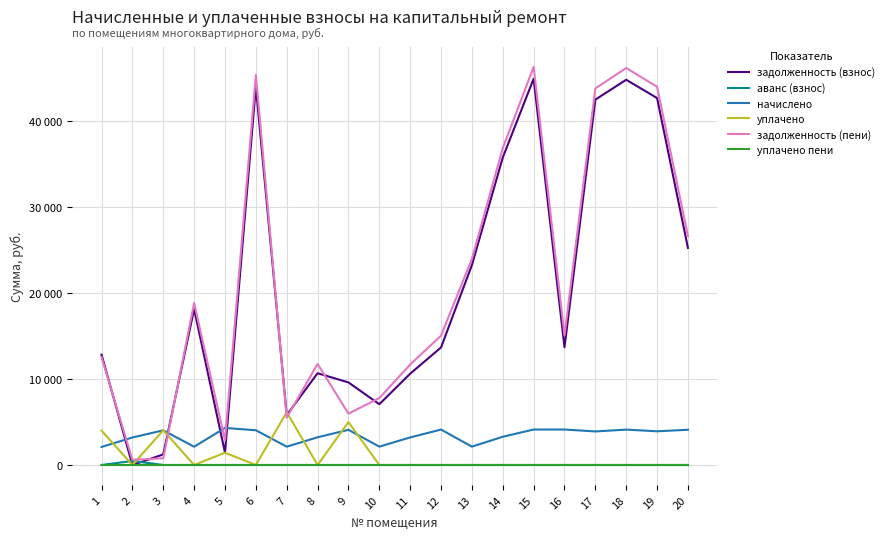

Reading left to right, extract all data points from this chart.

задолженность (взнос): 12844.2	0.0	1233.2	18148.0	1437.8	44048.2	5808.7	10681.3	9612.1	7074.3	10625.1	13684.2	23269.6	35785.4	44959.4	13707.5	42529.2	44837.9	42711.5	25267.5
аванс (взнос): 0.0	466.0	0.0	0.0	0.0	0.0	0.0	0.0	0.0	0.0	0.0	0.0	0.0	0.0	0.0	0.0	0.0	0.0	0.0	0.0
начислено: 2098.1	3202.9	4034.3	2126.0	4313.3	4045.5	2131.6	3225.2	4095.7	2137.1	3208.5	4123.6	2137.1	3286.6	4129.2	4129.2	3906.0	4118.0	3922.7	4101.3
уплачено: 4000.0	0.0	4044.8	0.0	1431.6	0.0	6150.7	0.0	5000.0	0.0	0.0	0.0	0.0	0.0	0.0	0.0	0.0	0.0	0.0	0.0
задолженность (пени): 12543.5	601.6	783.2	18856.7	2875.6	45396.7	5519.2	11756.4	5977.3	7786.7	11694.6	15058.8	23981.9	36881.0	46335.8	15083.9	43831.2	46210.6	44019.1	26634.6
уплачено пени: 0.0	0.0	0.0	0.0	0.0	0.0	0.0	0.0	0.0	0.0	0.0	0.0	0.0	0.0	0.0	0.0	0.0	0.0	0.0	0.0